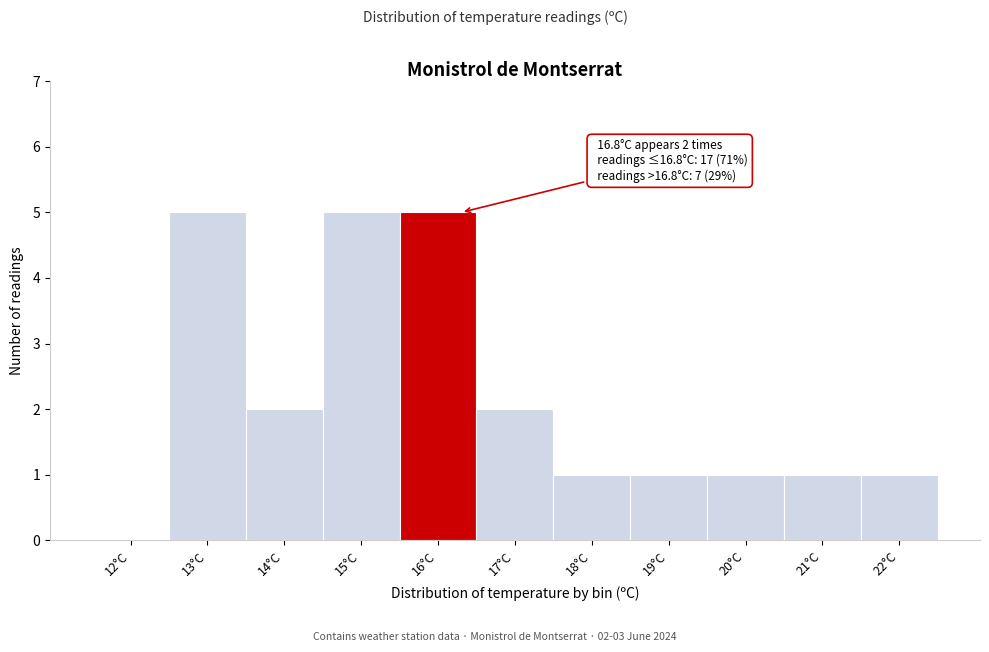

Reading left to right, extract all data points from this chart.

12°C=0	13°C=5	14°C=2	15°C=5	16°C=5	17°C=2	18°C=1	19°C=1	20°C=1	21°C=1	22°C=1